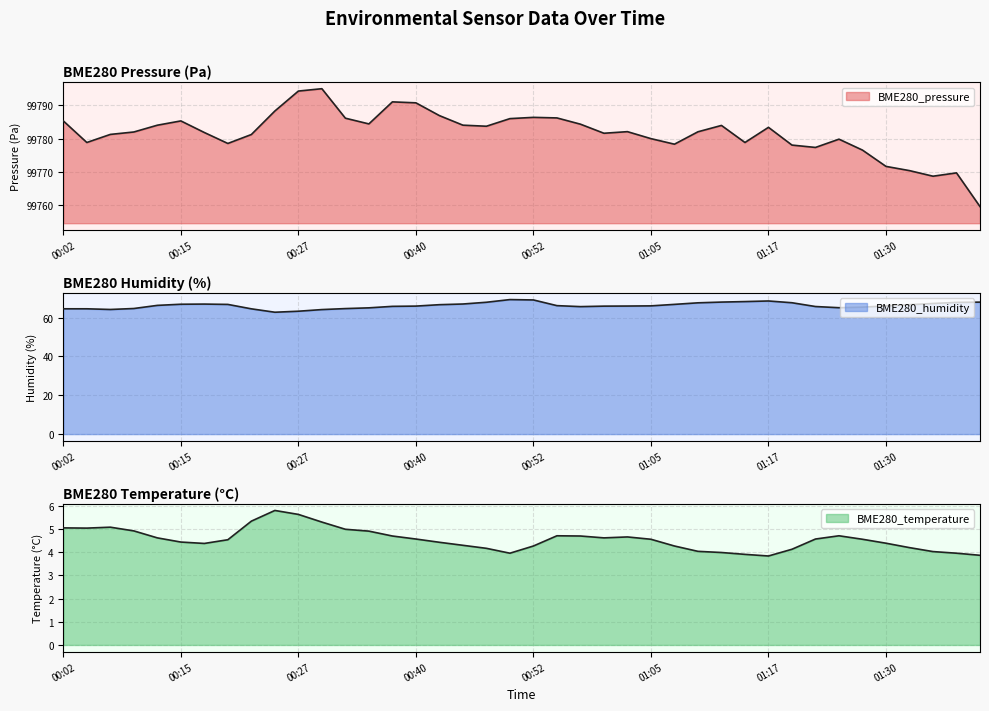

At how many categories does at least one series exceed 98949?

40